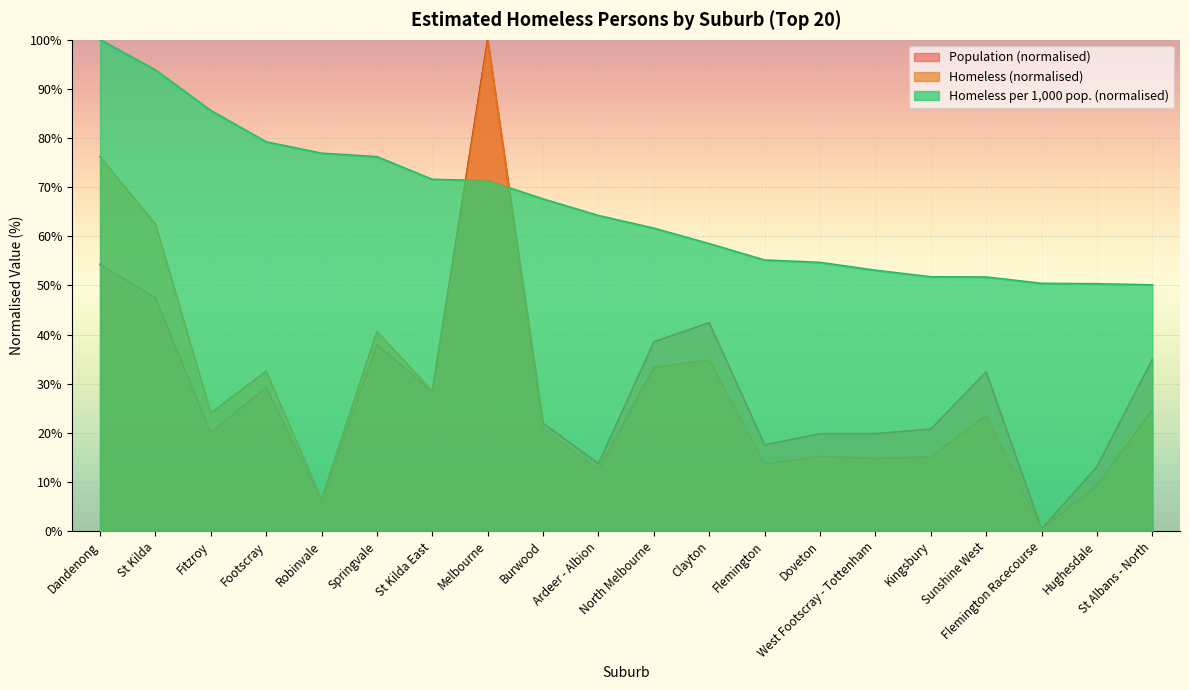

What is the difference between the maximum and minimum values in the Population series?

99.5